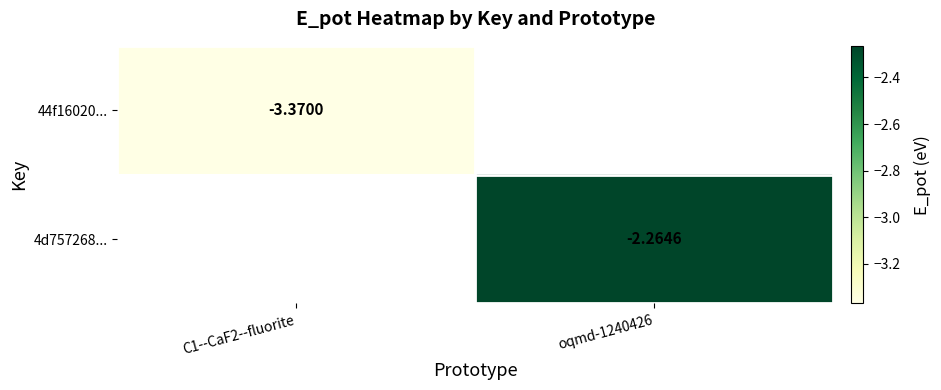

Rank the series by their average value, from lowest to highest.

44f16020..., 4d757268...